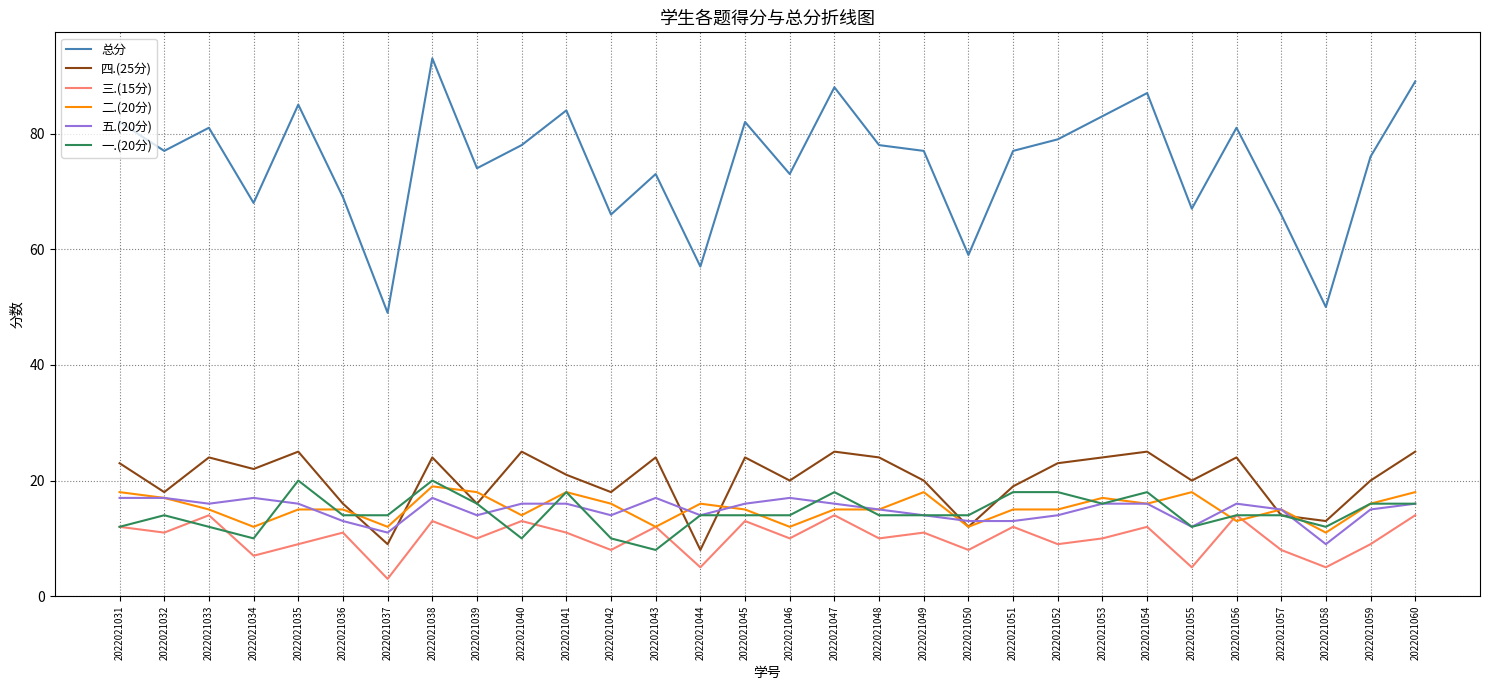

Which series has the largest total across all categories?

总分